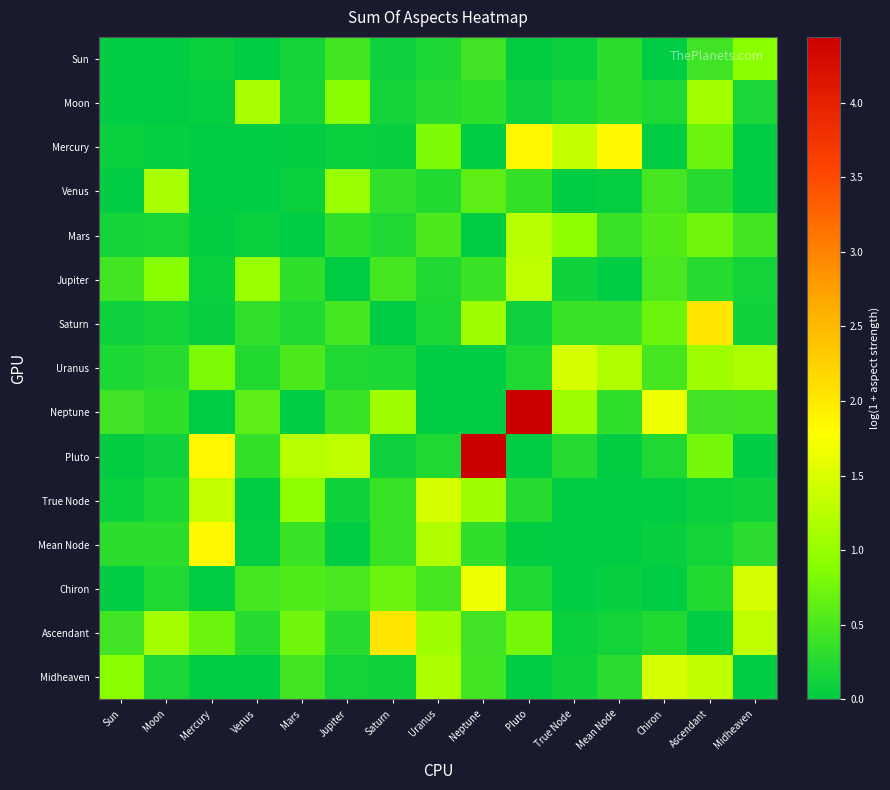

Rank the series at Mars from lowest to highest value.

Mars, Neptune, Mercury, Venus, Sun, Moon, Saturn, Jupiter, Mean Node, Midheaven, Uranus, Chiron, Ascendant, True Node, Pluto